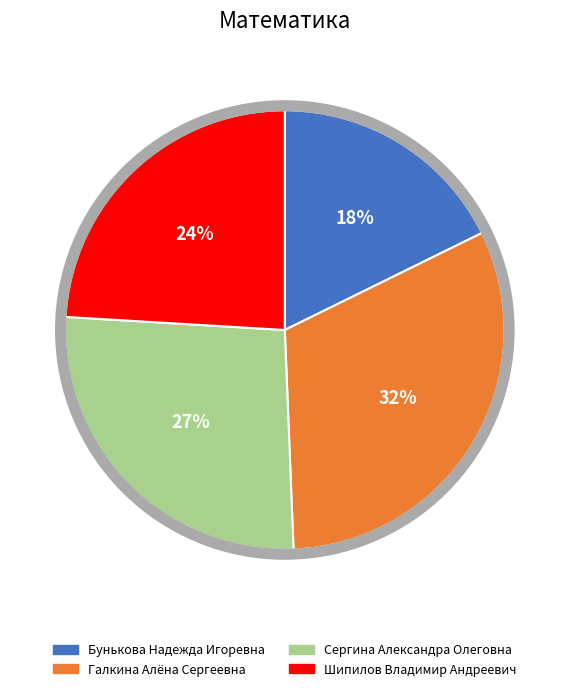

What percentage do Галкина Алёна Сергеевна and Шипилов Владимир Андреевич together represent?

55.7%